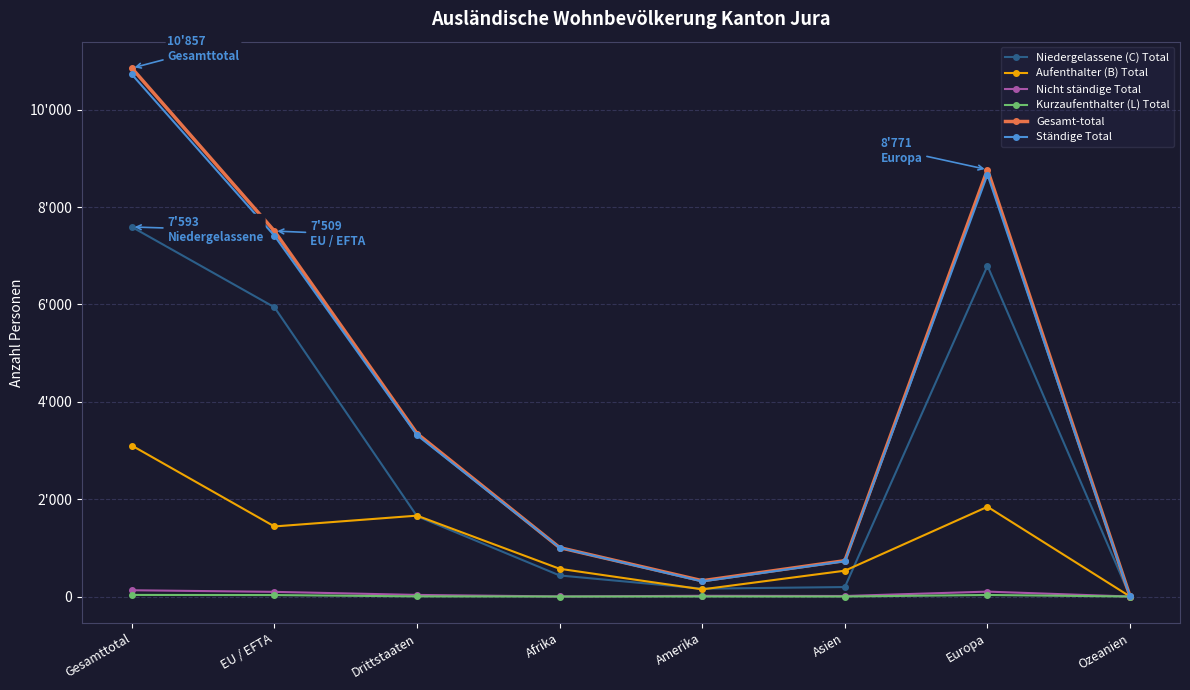

What are all the series names shown in the legend?

Niedergelassene (C) Total, Aufenthalter (B) Total, Nicht ständige Total, Kurzaufenthalter (L) Total, Gesamt-total, Ständige Total